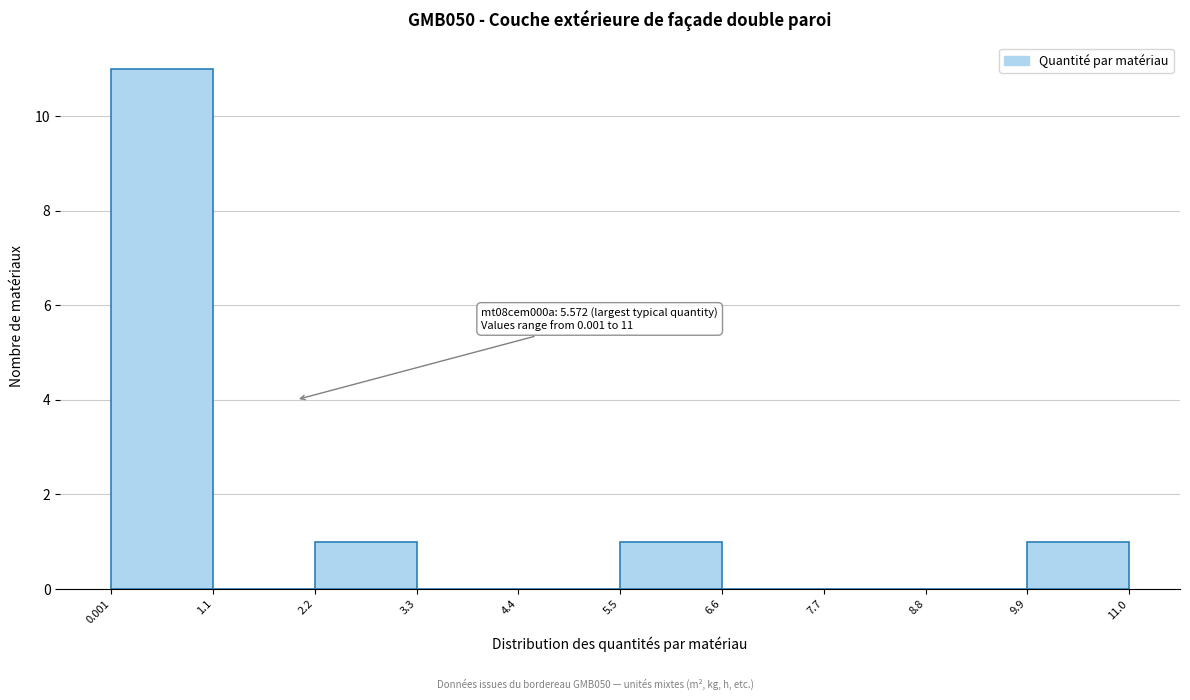

Which range on the x-axis has the tallest bar?

0.001 to 1.1